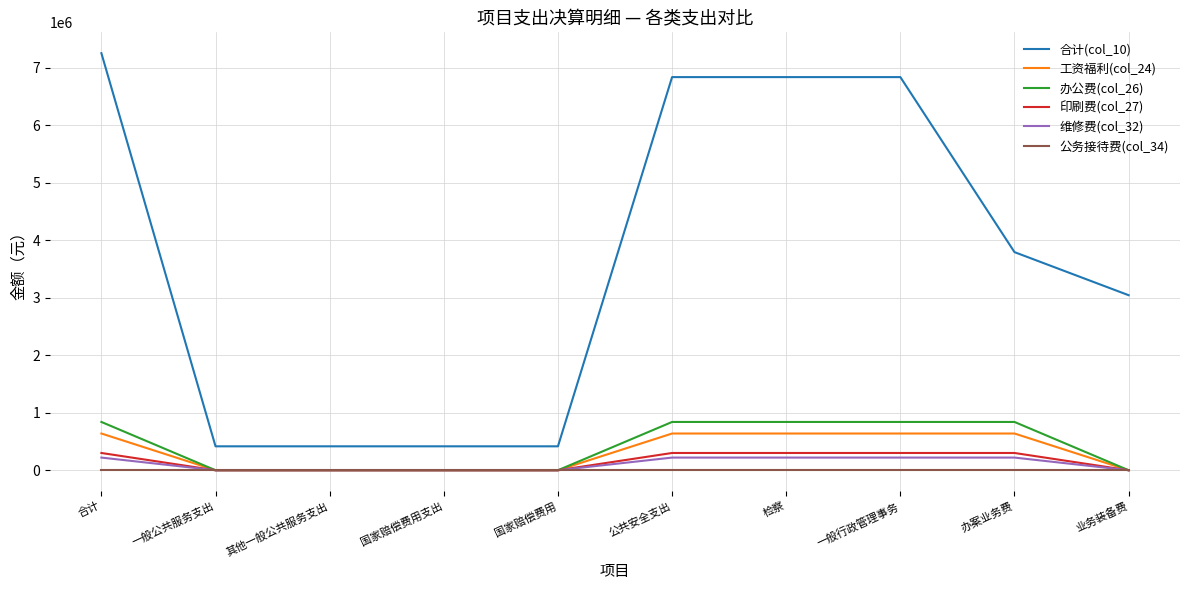

At how many categories does at least one series exceed 5637712?

4